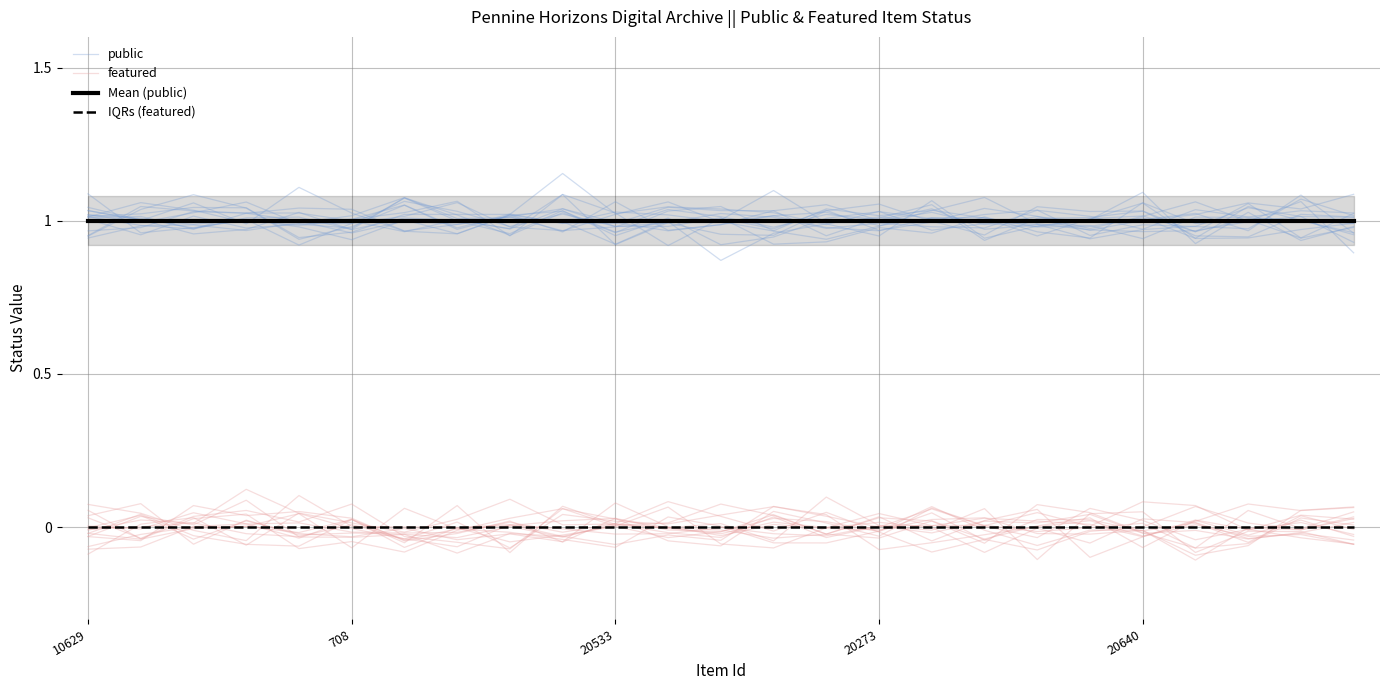

What is the label of the 24th point from the right?

708